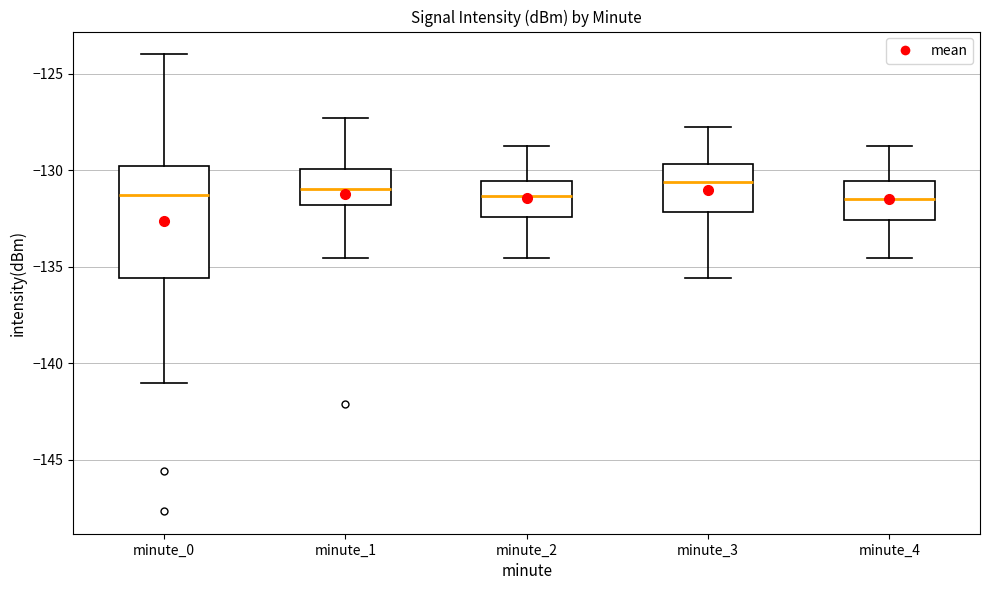

Where does the upper whisker of the box for minute_2 end on the y-axis? The values are not printed on the chart, so give them approximately, as read against the axis.

-129.0